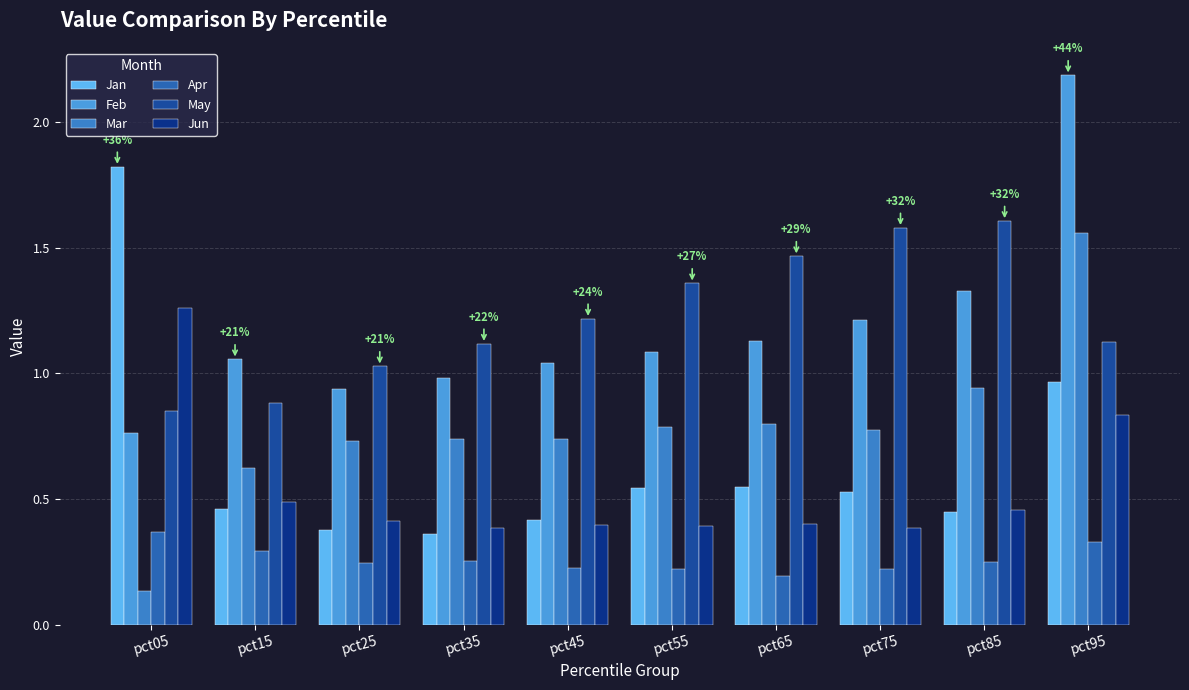

Reading left to right, what are all the values shown in this chart?

Jan: 1.8	0.5	0.4	0.4	0.4	0.5	0.5	0.5	0.5	1.0
Feb: 0.8	1.1	0.9	1.0	1.0	1.1	1.1	1.2	1.3	2.2
Mar: 0.1	0.6	0.7	0.7	0.7	0.8	0.8	0.8	0.9	1.6
Apr: 0.4	0.3	0.2	0.3	0.2	0.2	0.2	0.2	0.3	0.3
May: 0.8	0.9	1.0	1.1	1.2	1.4	1.5	1.6	1.6	1.1
Jun: 1.3	0.5	0.4	0.4	0.4	0.4	0.4	0.4	0.5	0.8